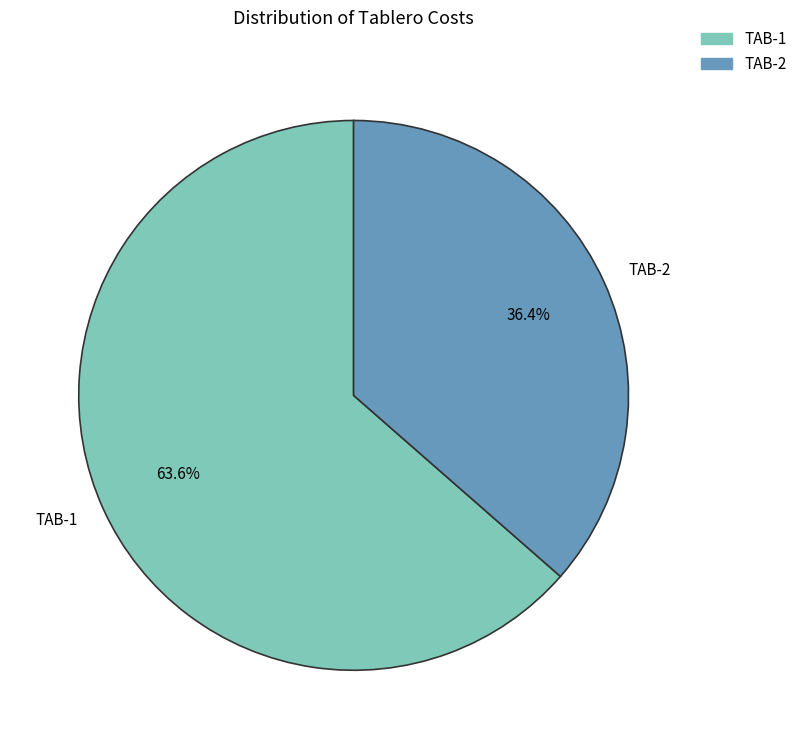

What is the majority slice?

TAB-1